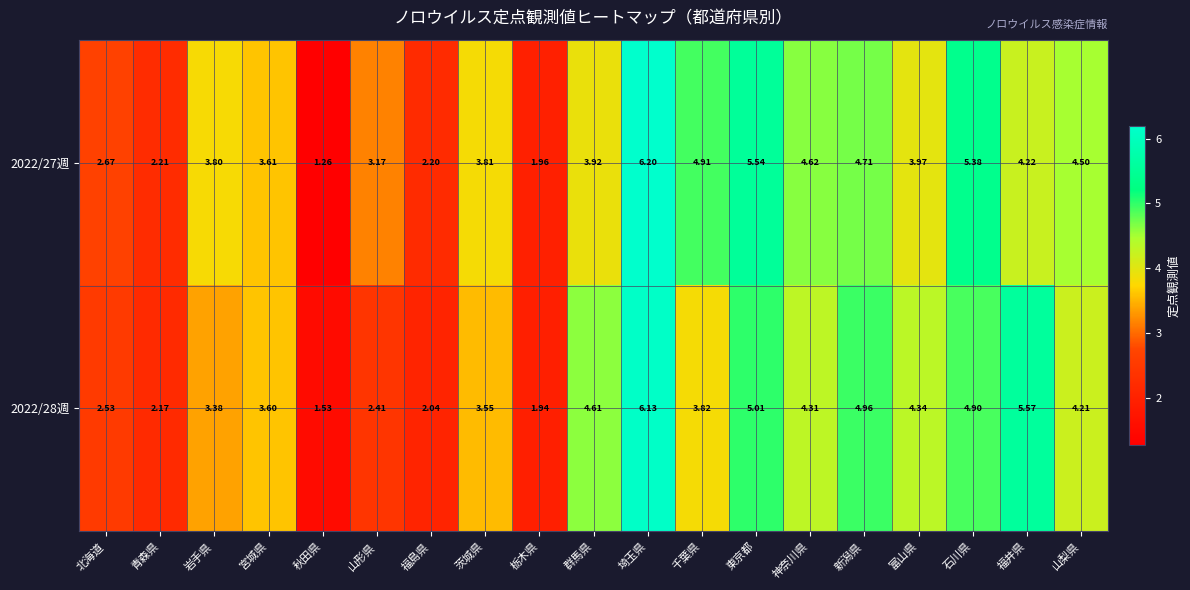

What is the spread (max minus min) of values at 福島県?

0.2